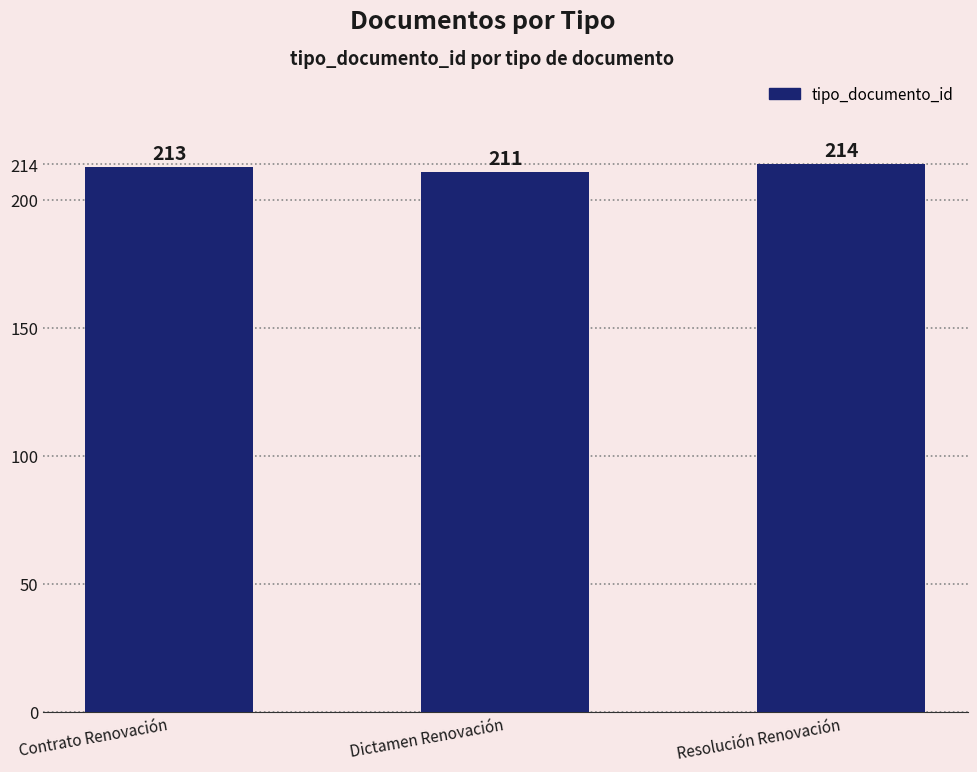

List the labels in order of value, largest first.

Resolución Renovación, Contrato Renovación, Dictamen Renovación